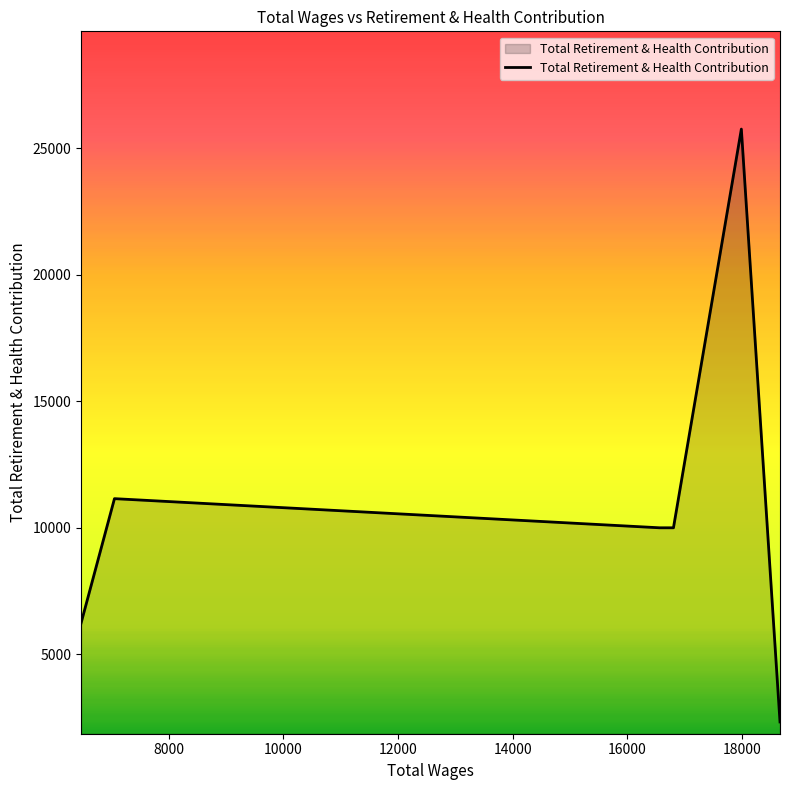

What is the sum of all values?

65489